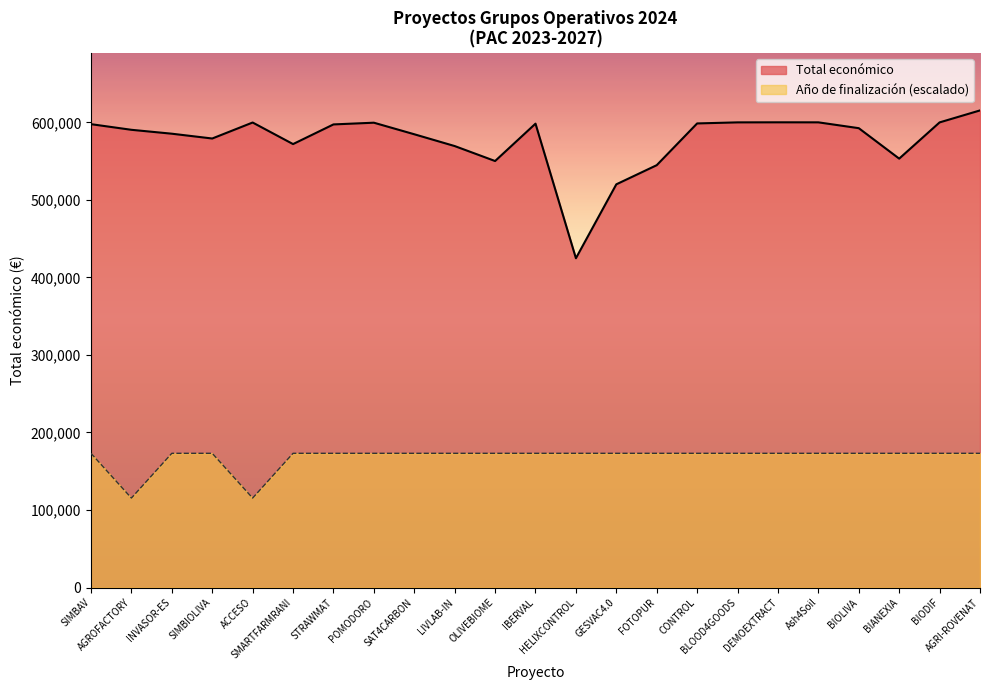

What is the sum of all Año de finalización values?

3866393.8